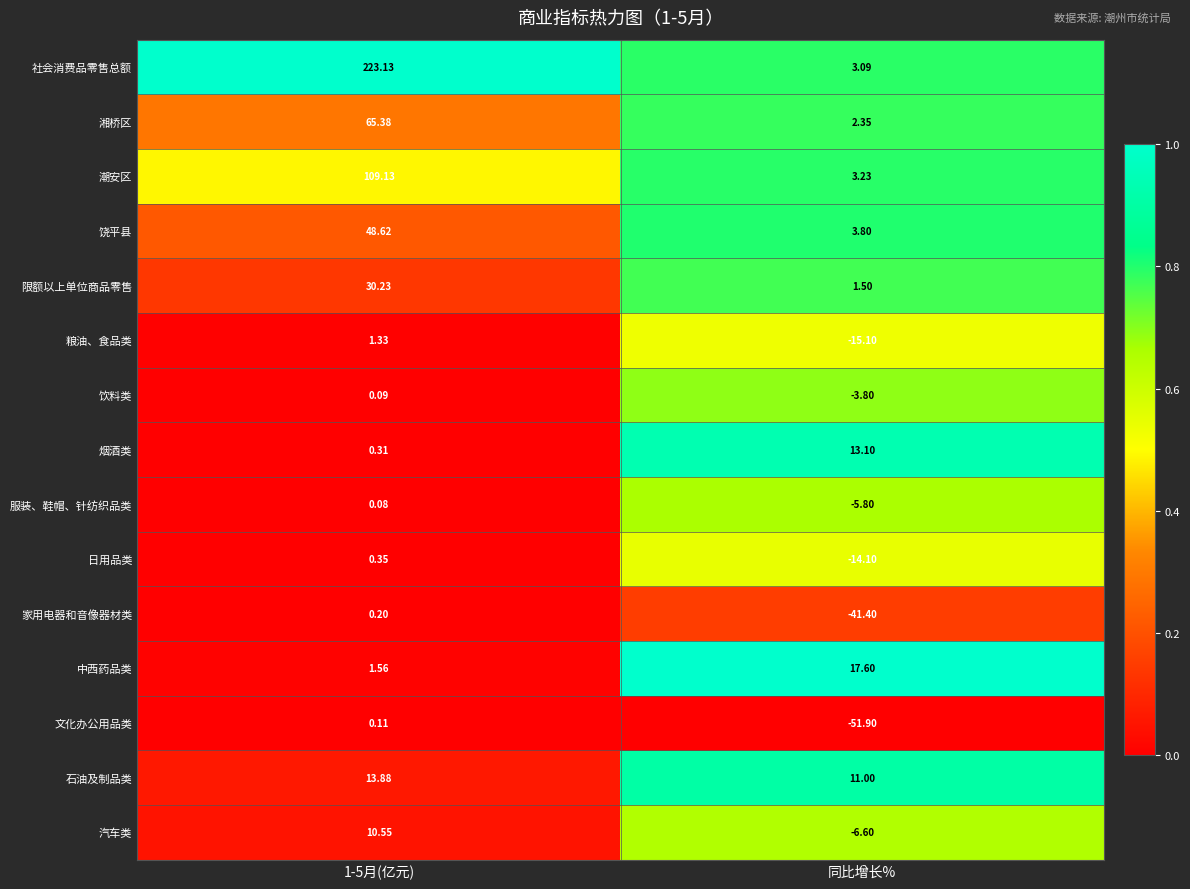

Which series has the largest total across all categories?

社会消费品零售总额